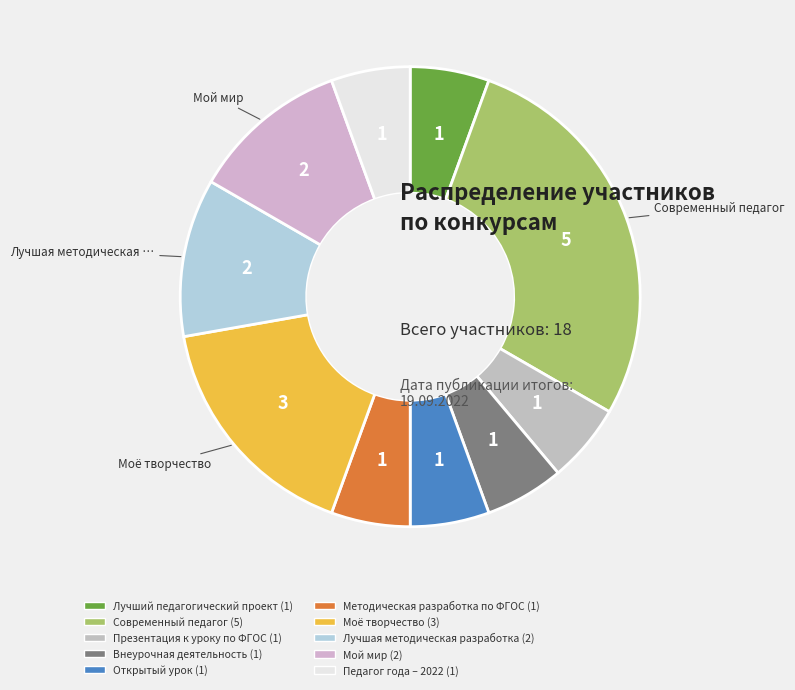

What percentage is the Мой мир slice, to the nearest percent?

11%